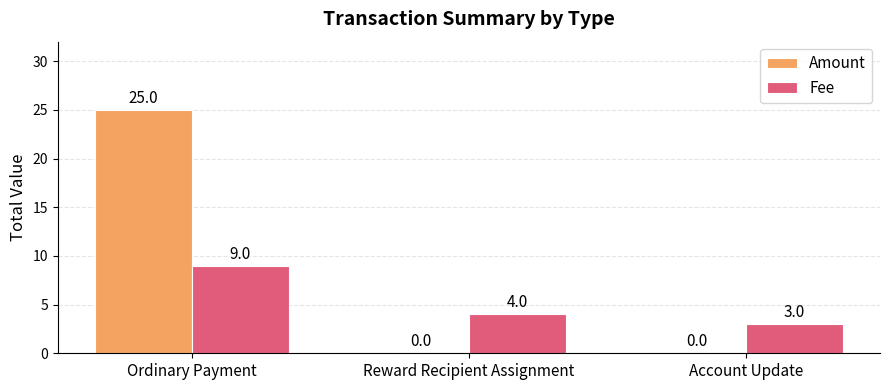

How many groups of bars are there?

3